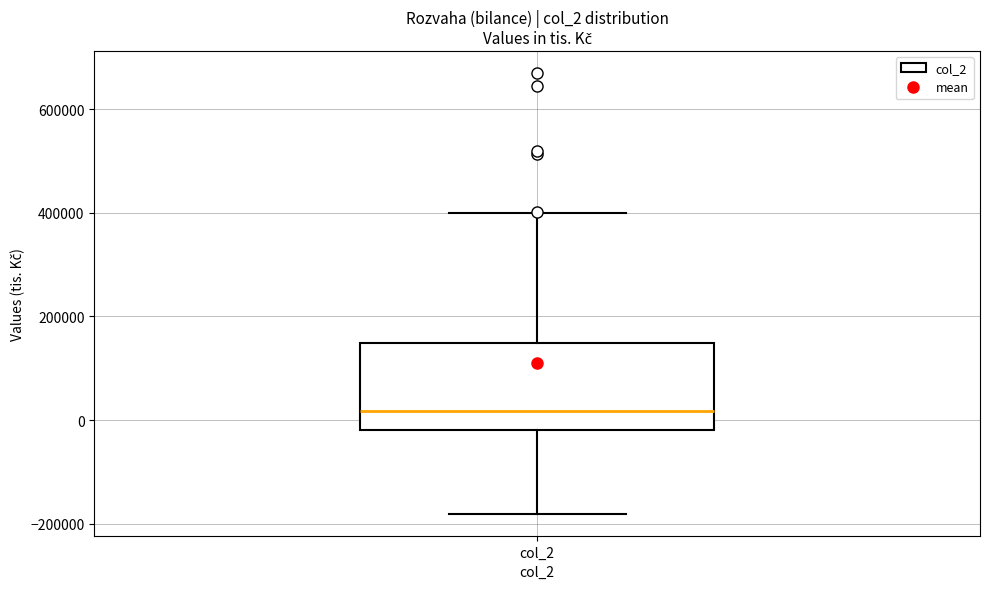

Transcribe this box plot: give where the median line is, the range the box spans, and where the two whiskers end, as read against the y-axis. The values are not printed on the chart, so give them approximately, as read against the axis.

median 20000, box -20000 to 140000, whiskers -180000 to 400000